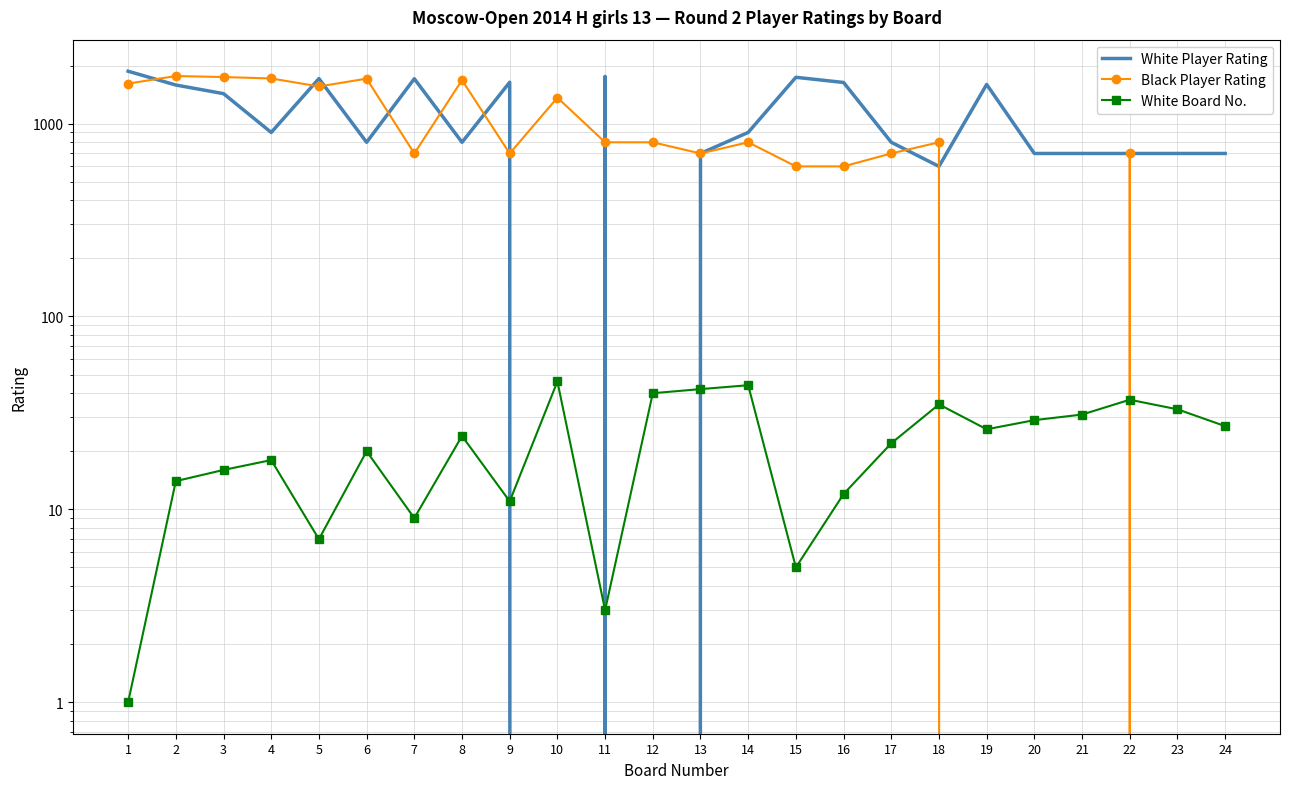

The White Player Rating series shows 1385 at 4. True or false?

False